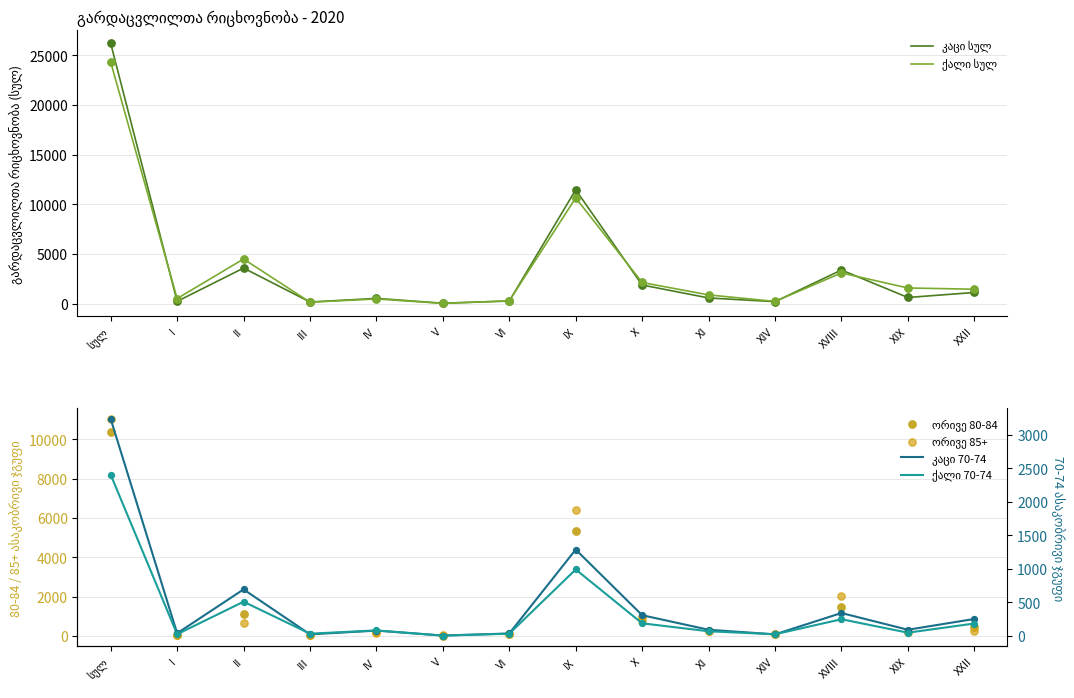

At which category is the sum across all series the highest?

სულ